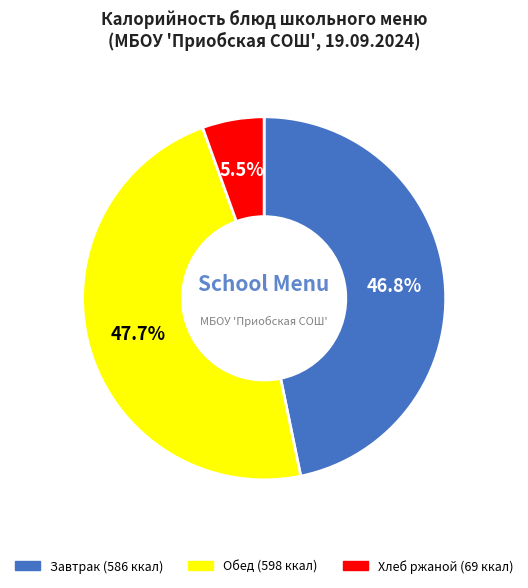

To the nearest percent, what is the average slice percentage?

33%